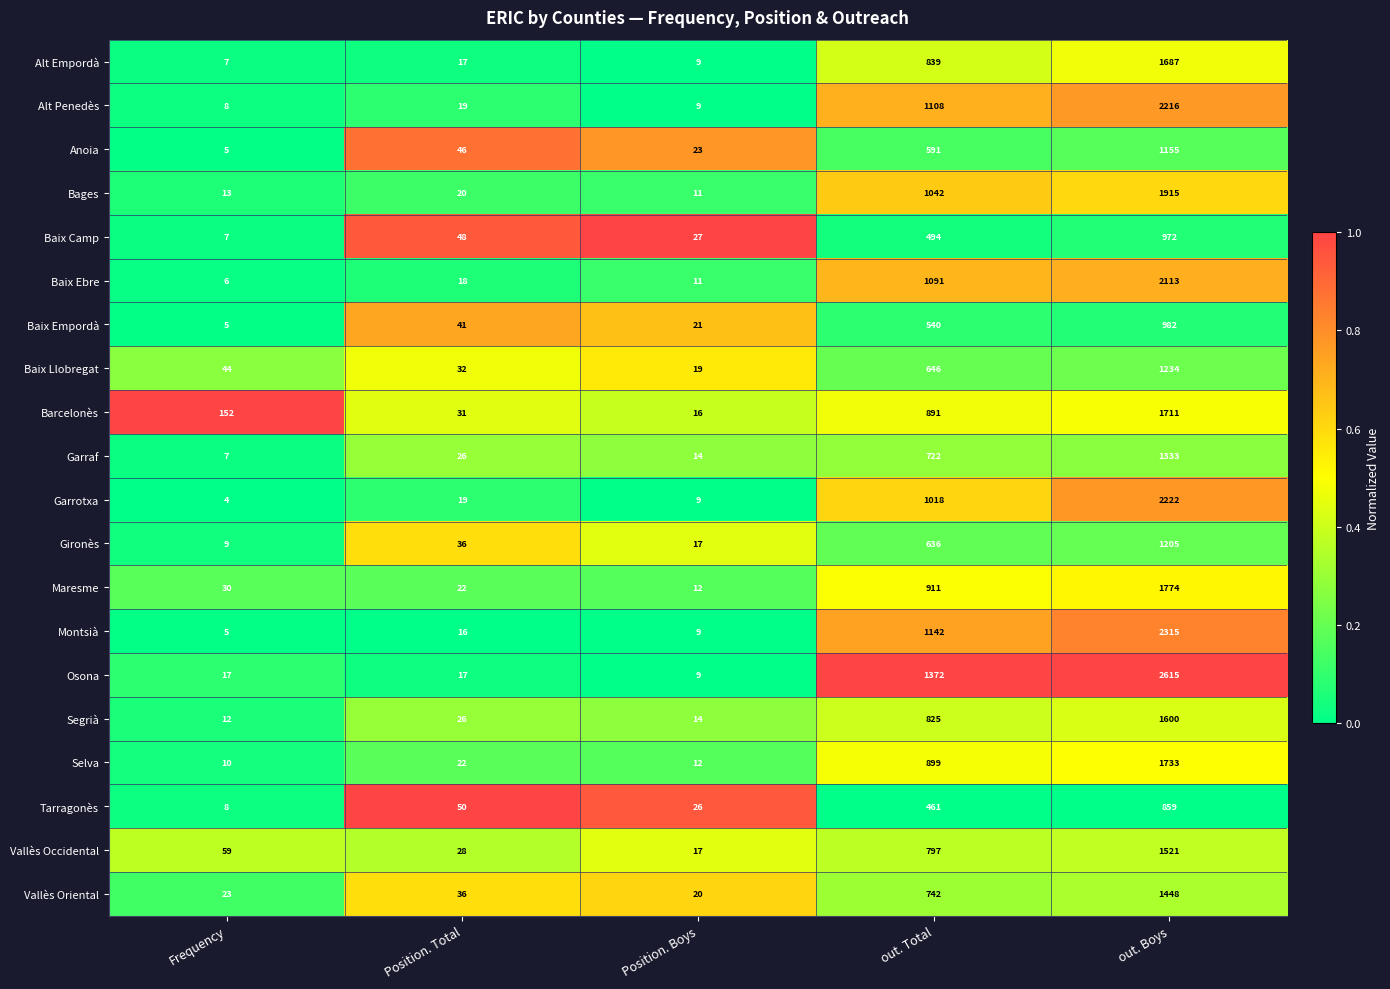

The Bages series shows 17 at Position. Boys. True or false?

False